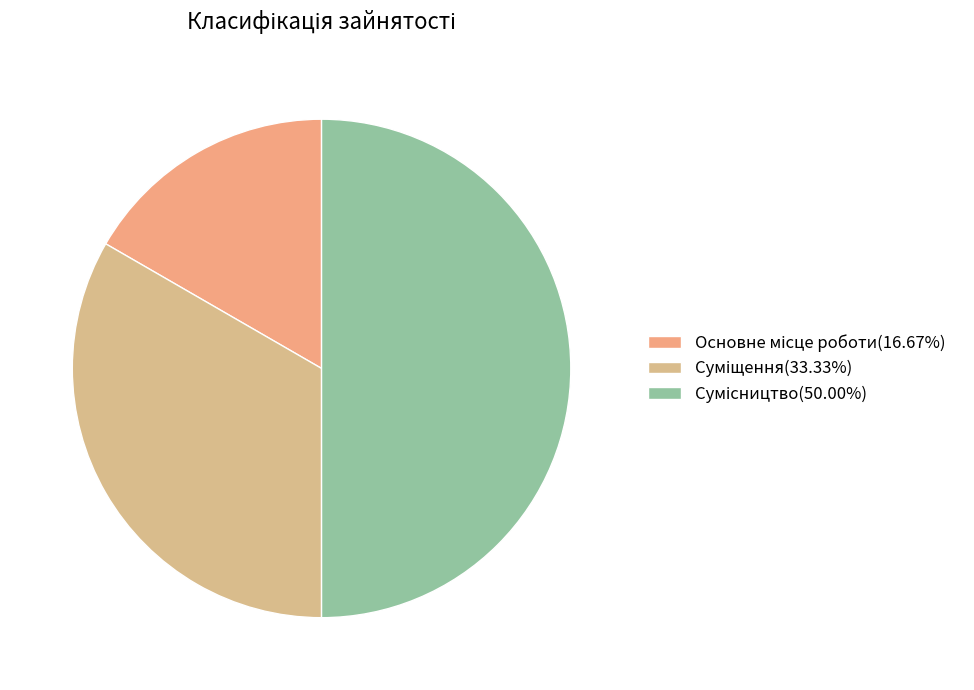

To the nearest percent, what portion does Суміщення represent?

33%